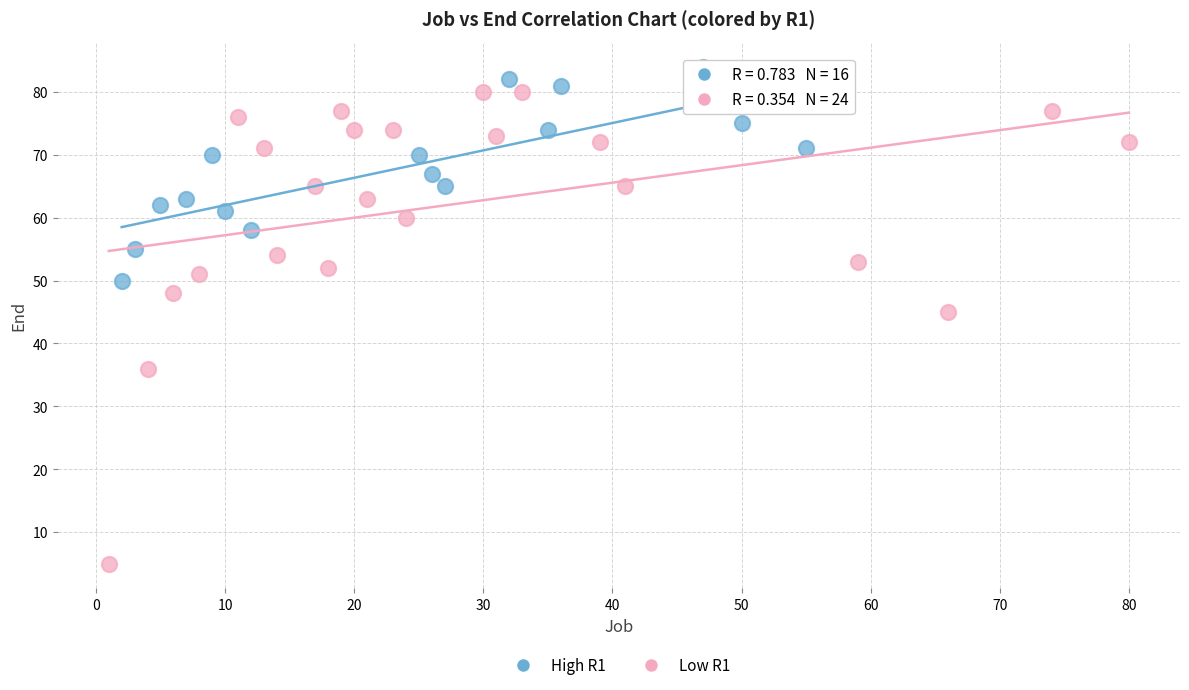

Which series reaches the maximum Y coordinate?

High R1